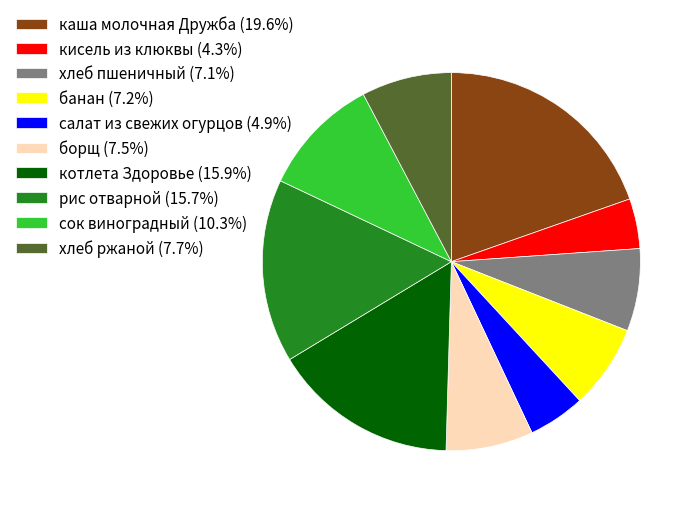

Is there a majority slice in this chart?

No